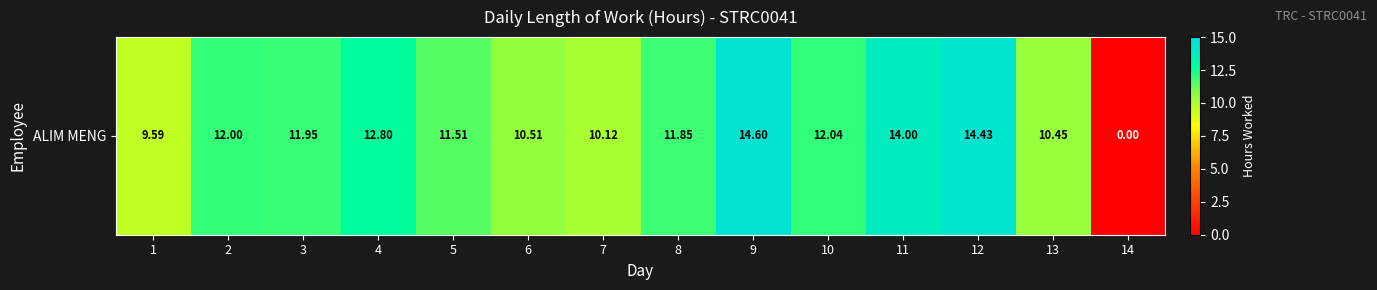

The chart shows a value of 0.0 at 14. True or false?

True